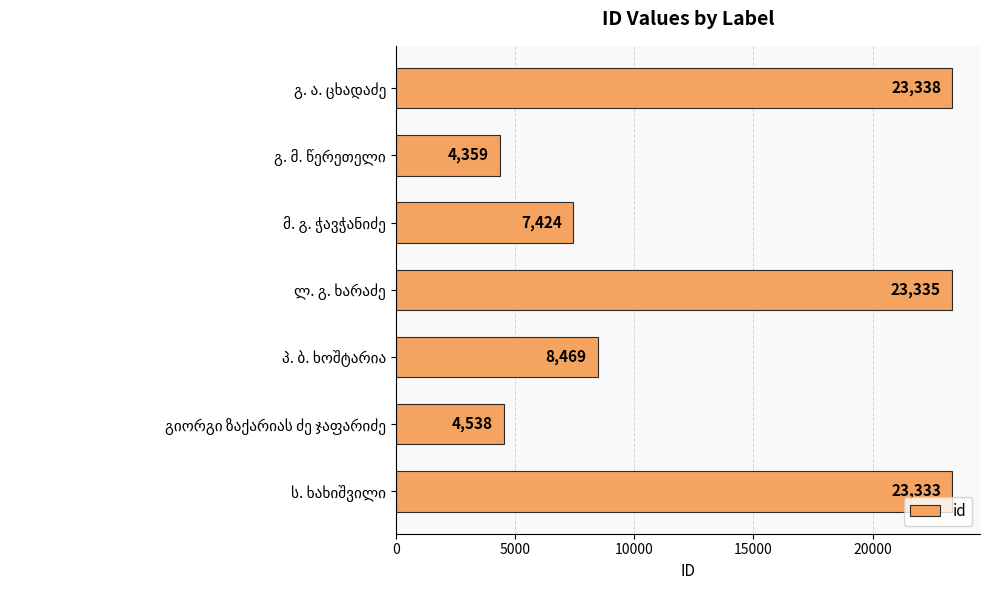

What is the smallest value displayed?

4359